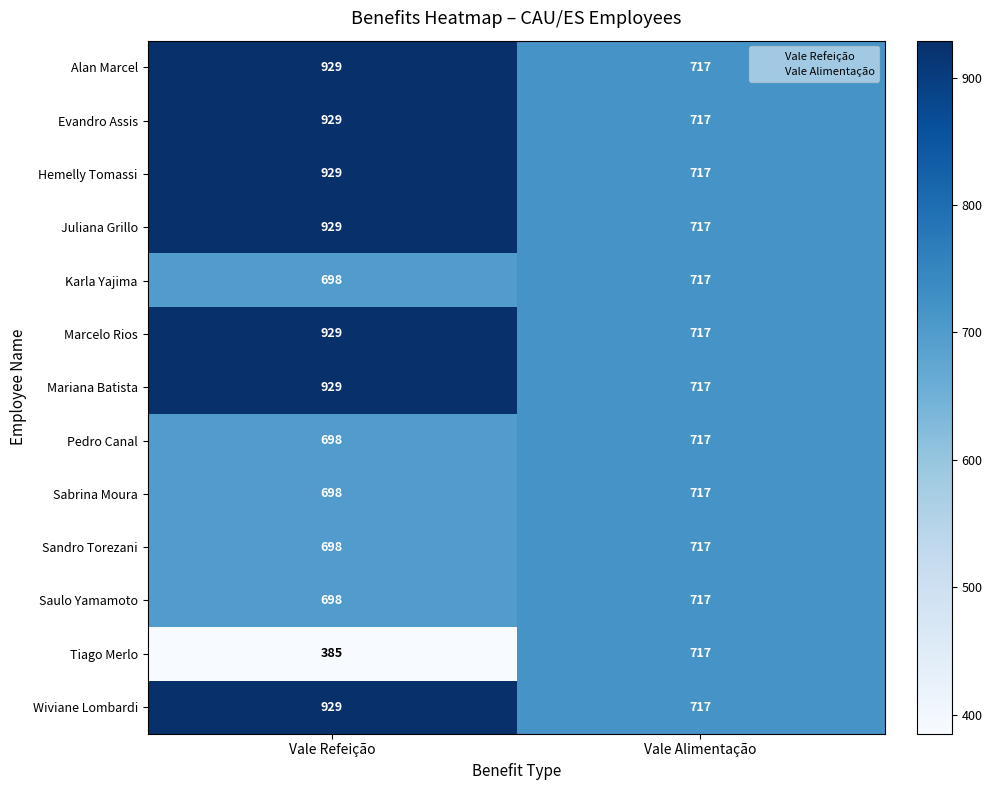

Reading left to right, what are all the values shown in this chart?

Alan Marcel: 929	717
Evandro Assis: 929	717
Hemelly Tomassi: 929	717
Juliana Grillo: 929	717
Karla Yajima: 698	717
Marcelo Rios: 929	717
Mariana Batista: 929	717
Pedro Canal: 698	717
Sabrina Moura: 698	717
Sandro Torezani: 698	717
Saulo Yamamoto: 698	717
Tiago Merlo: 385	717
Wiviane Lombardi: 929	717